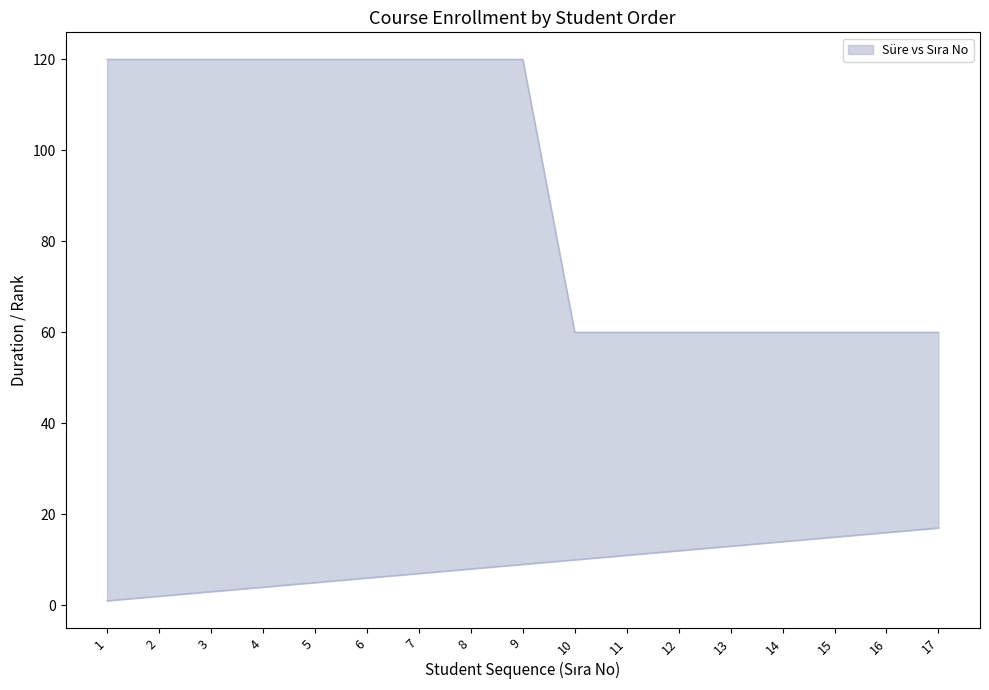

Does the chart display data point markers on the line(s)?

No